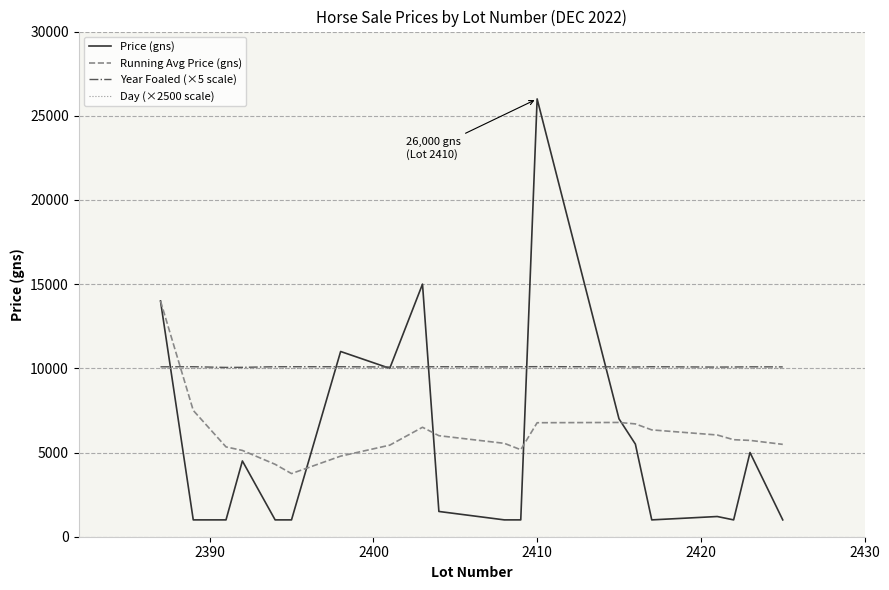

Which series has the widest spread of values?

Price (gns)